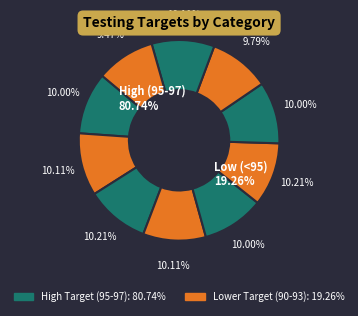

Is air pollution monitoring the majority of the pie?

No